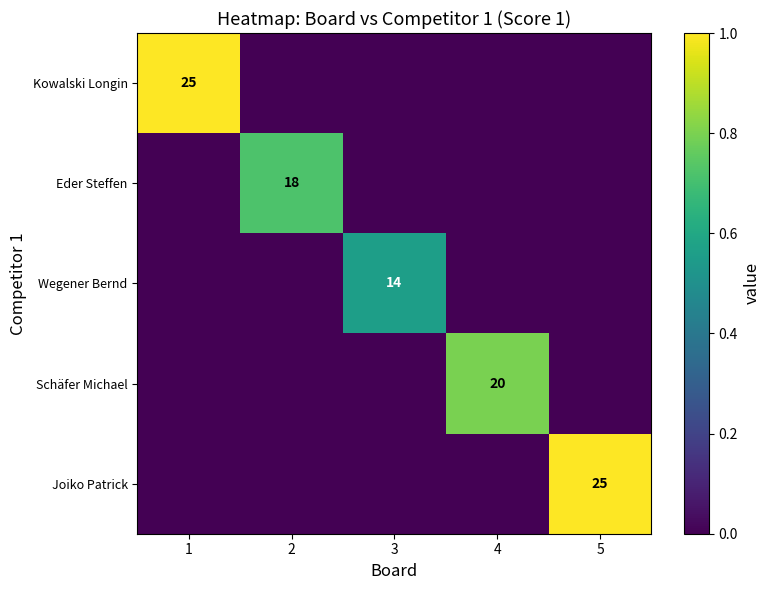

True or false: Schäfer Michael has a value of 30 at 4.

False